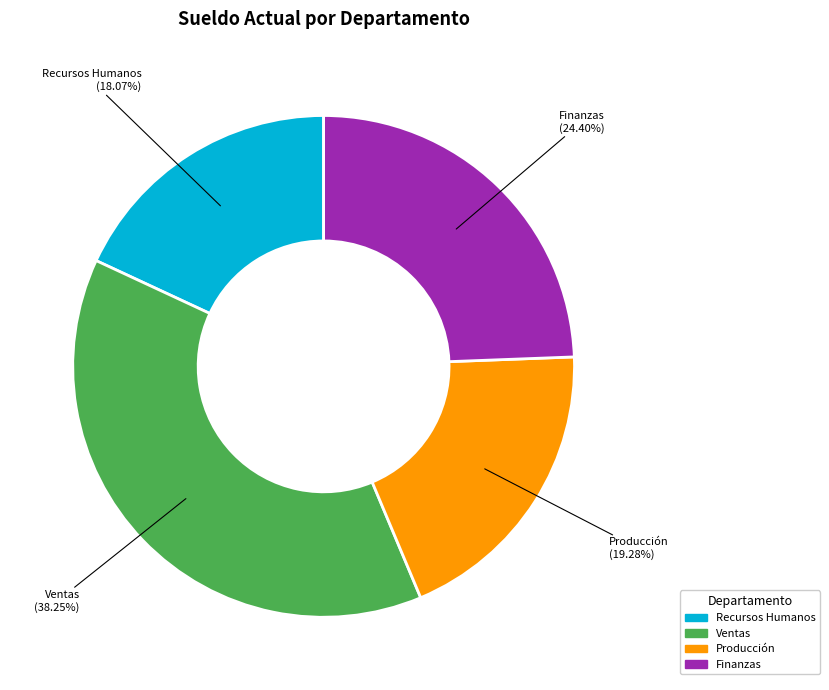

Rank the categories by value from lowest to highest.

Recursos Humanos, Producción, Finanzas, Ventas